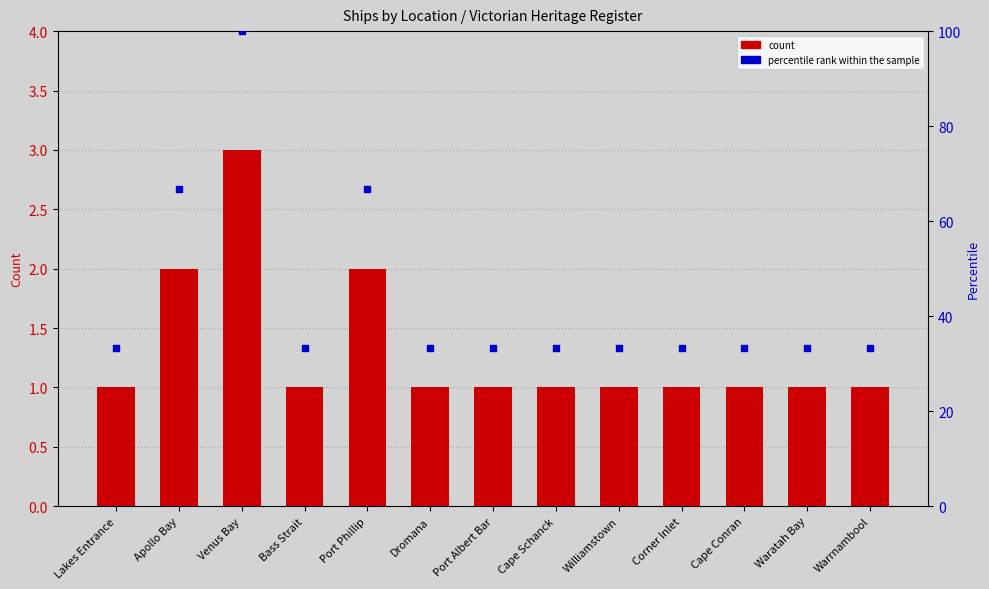

Which series has the largest total across all categories?

percentile rank within the sample